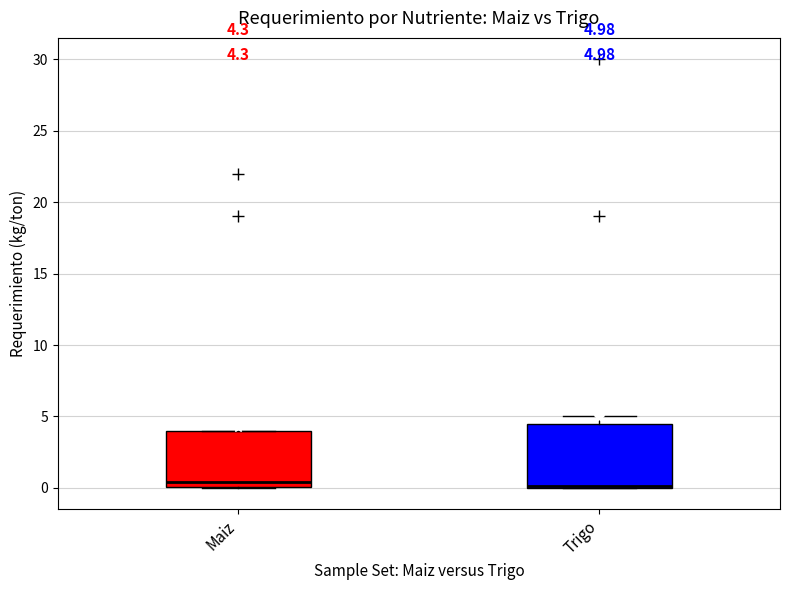

Which box is the tallest, from its lower edge to its upper edge?

Trigo